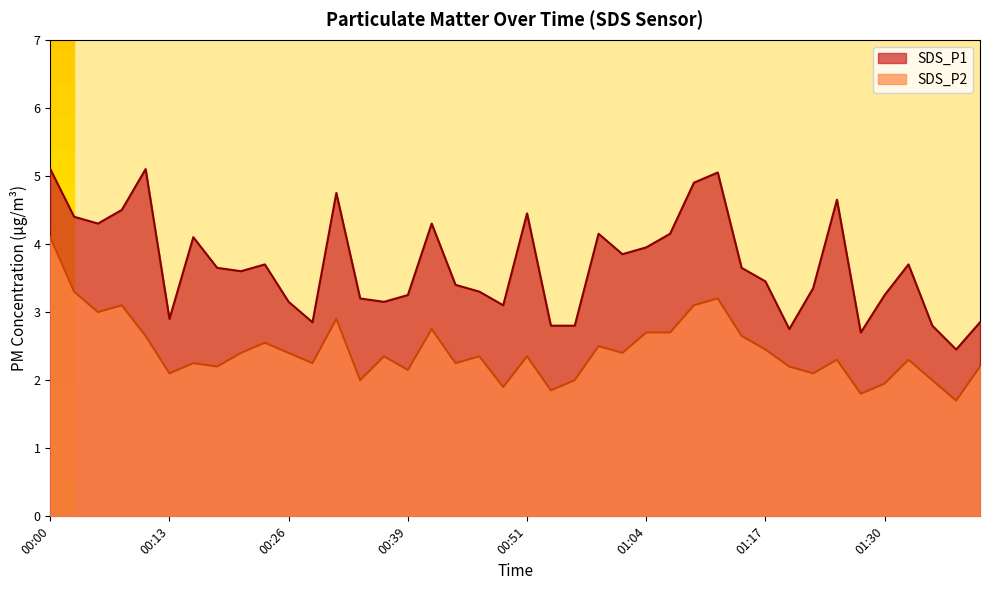

What position from the left is 00:34?

14